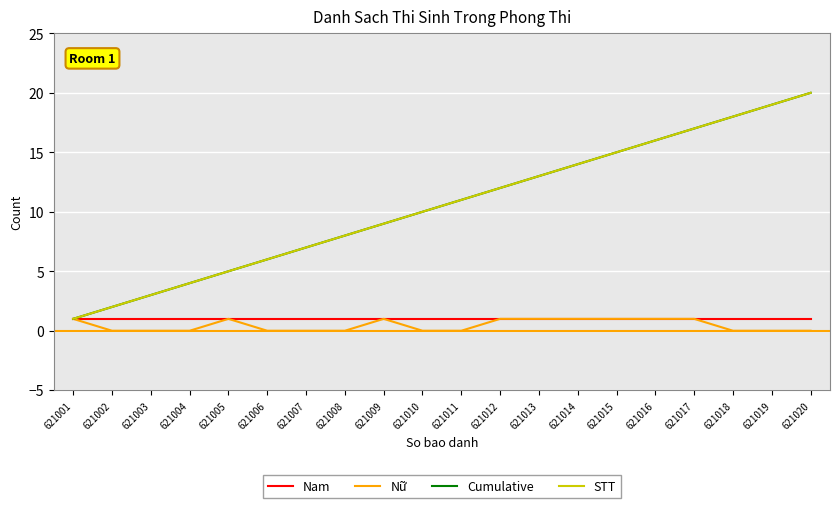

At which label is Nữ closest to 0?

621002